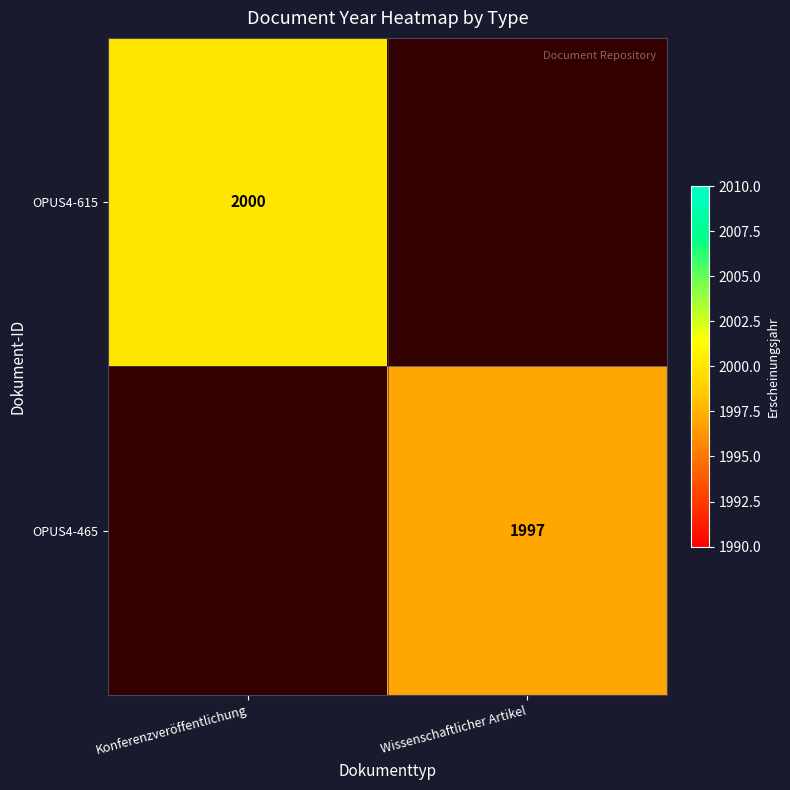

Between Wissenschaftlicher Artikel and Konferenzveröffentlichung, which is larger?

Konferenzveröffentlichung